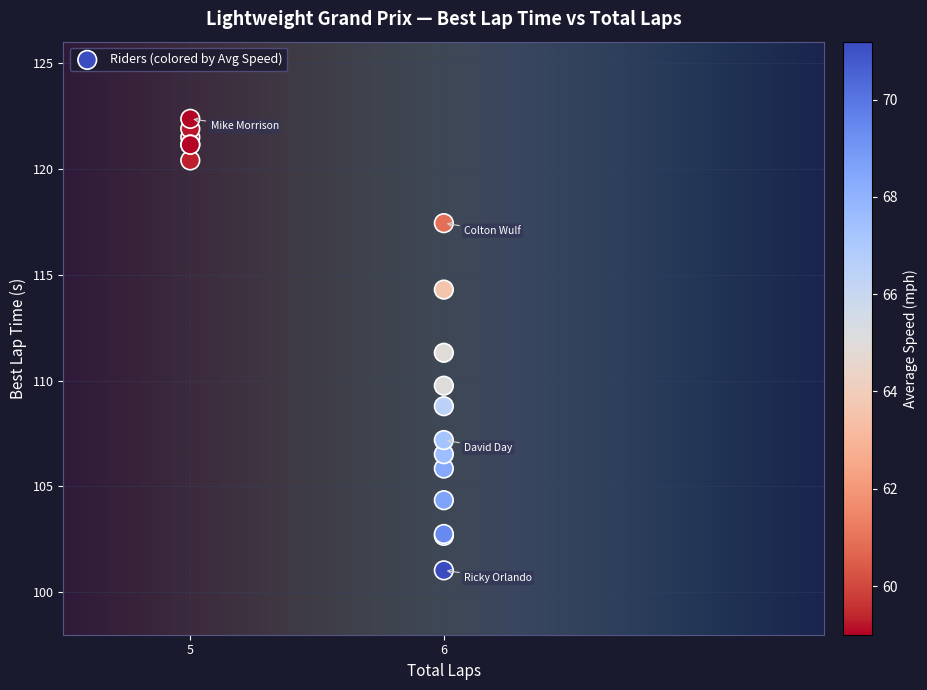

What Y value in the scatter plot is closest to 111?

111.3